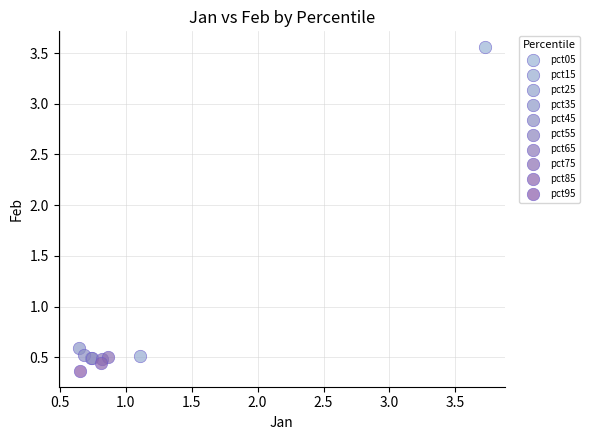

What are all the series names shown in the legend?

pct05, pct15, pct25, pct35, pct45, pct55, pct65, pct75, pct85, pct95